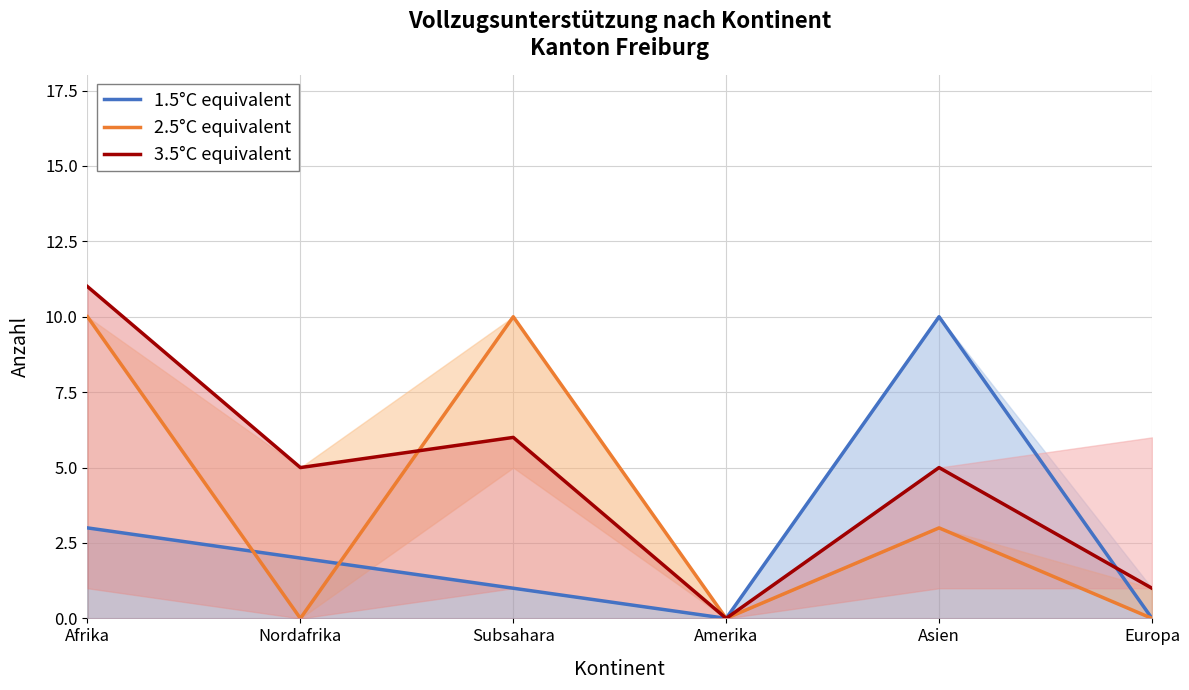

In 3.5°C equivalent, how many points are higher than both neighbors (excluding endpoints)?

2